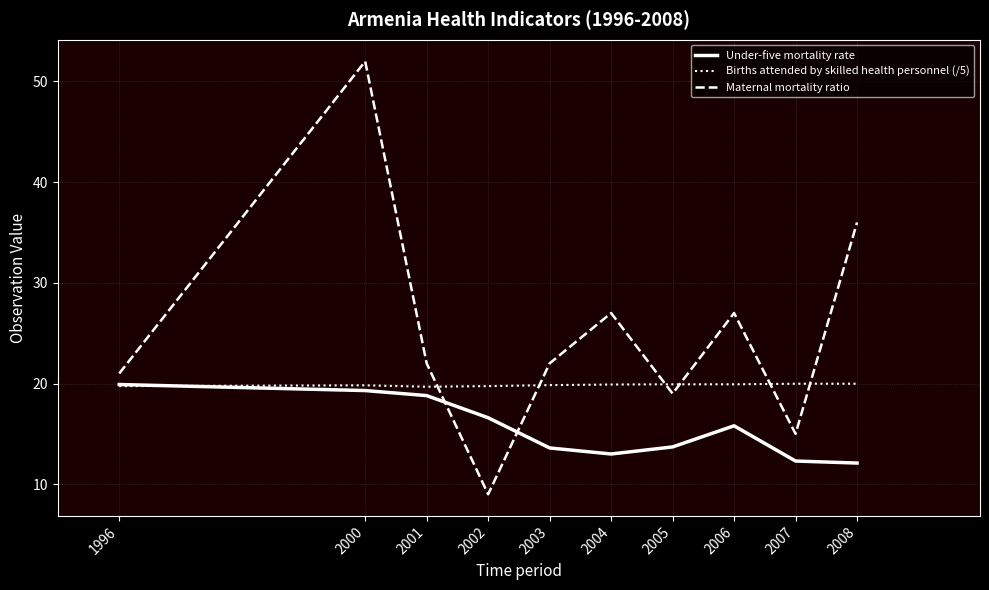

Which category has the lowest value across all series?

2002